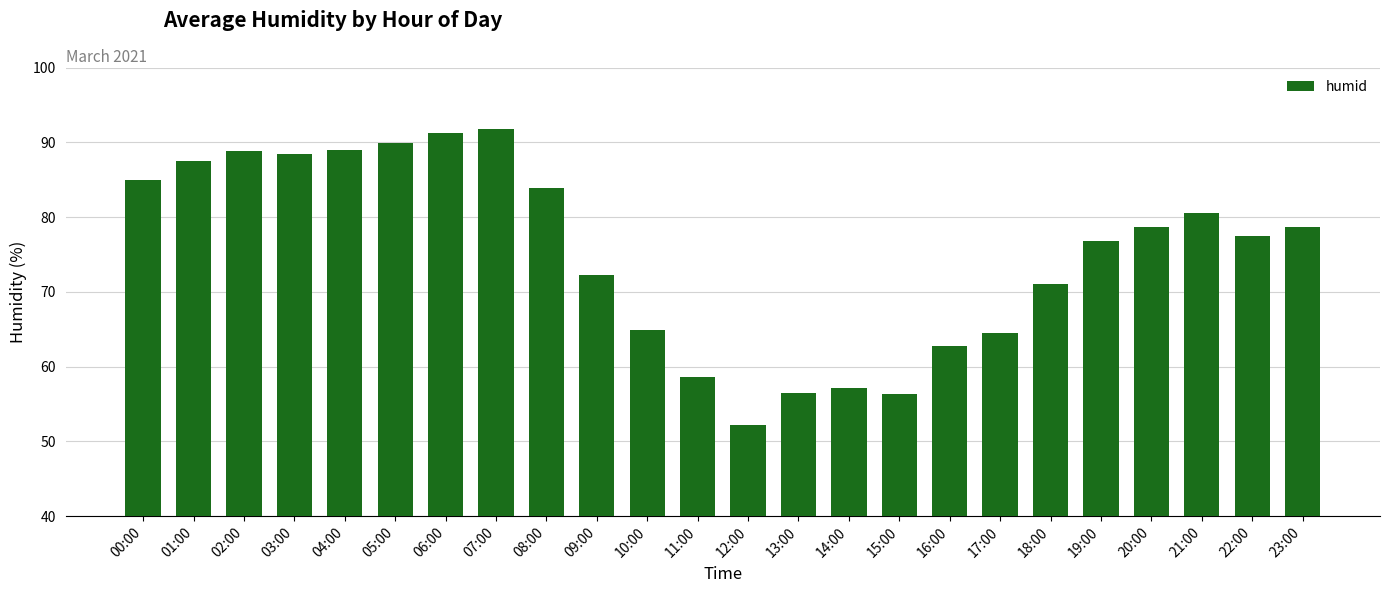

Count the number of categories in the chart.

24